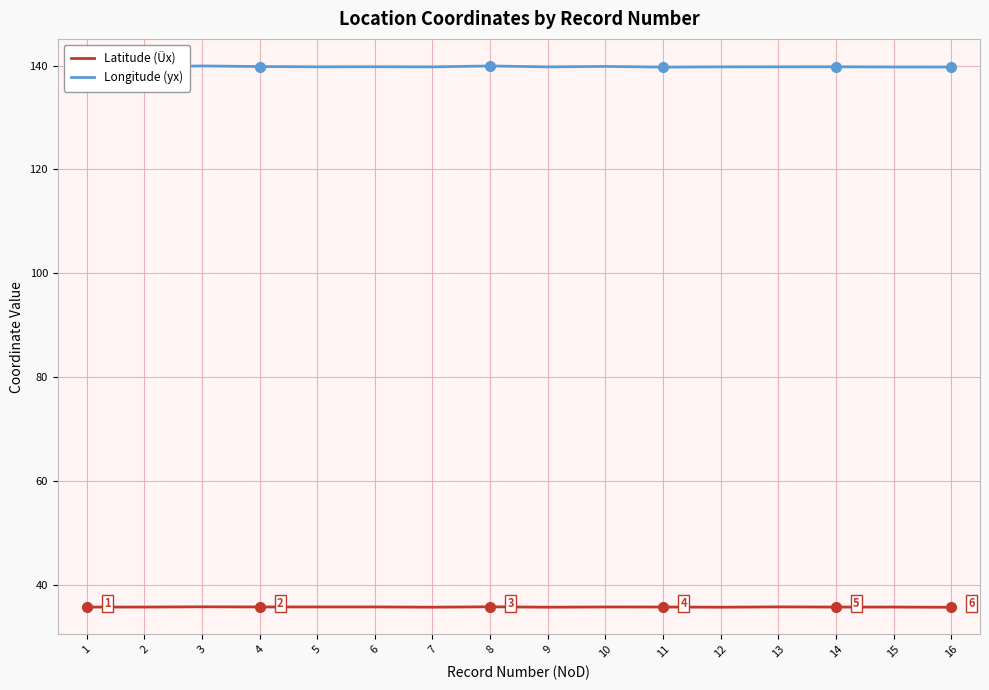

True or false: Longitude (yx) and Latitude (Üx) cross at least once.

False